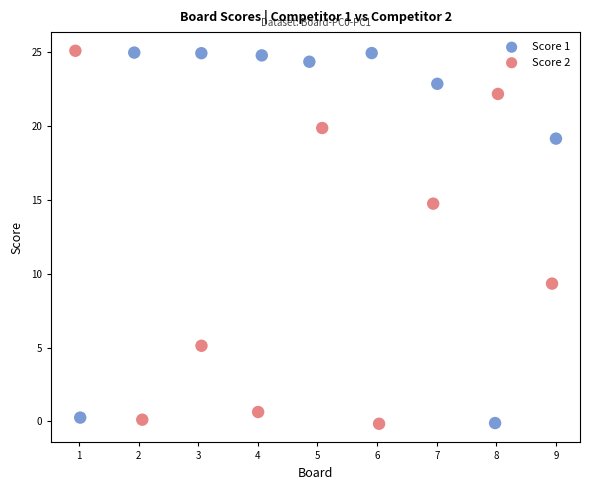

What are all the series names shown in the legend?

Score 1, Score 2